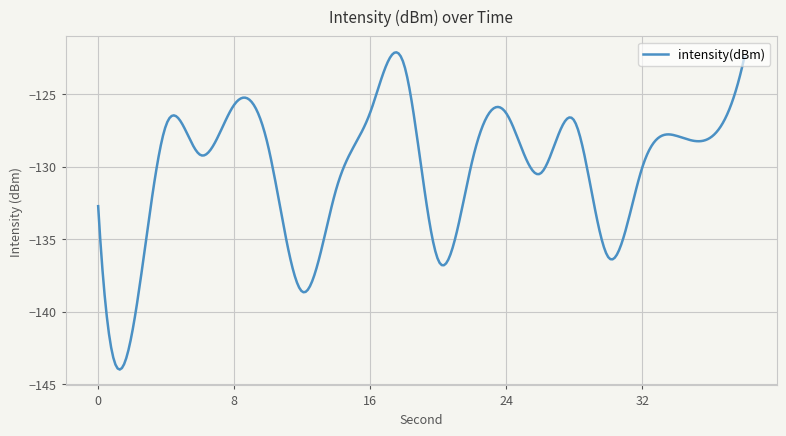

What is the smallest value displayed?

-144.0